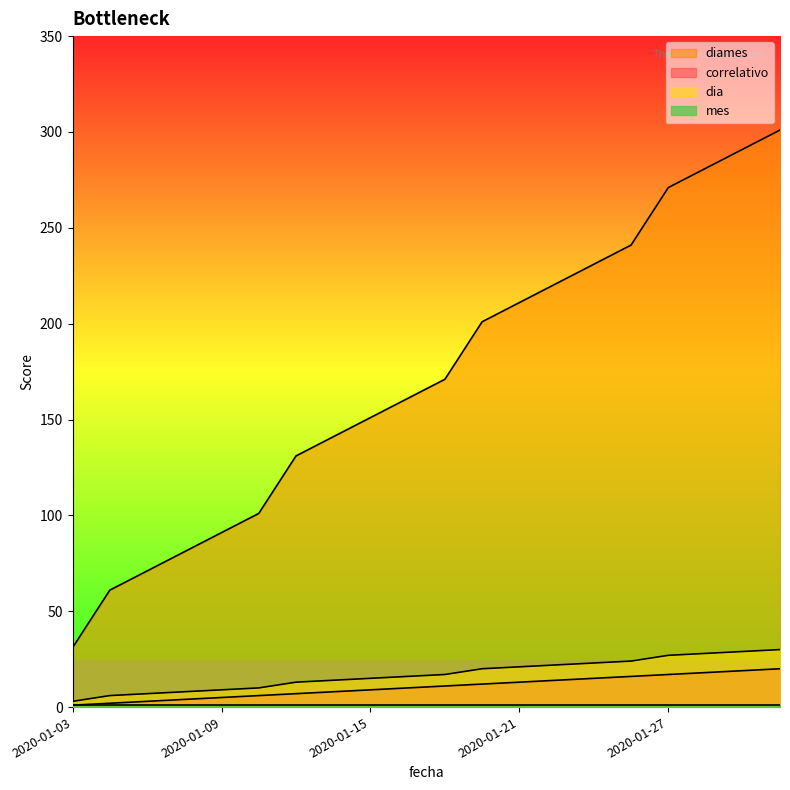

Is it true that correlativo equals 6 at 2020-01-10?

True